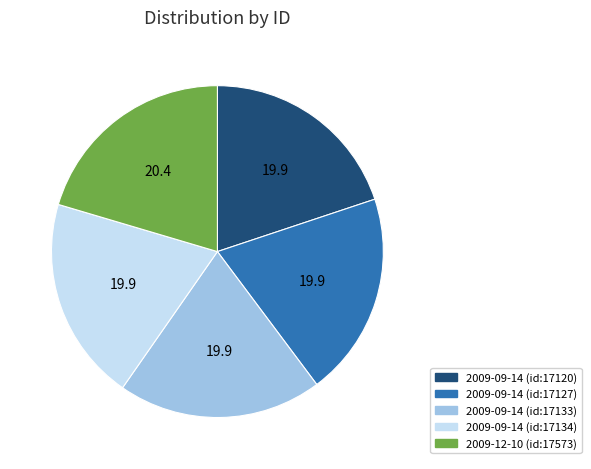

Which category has the biggest portion of the pie?

2009-12-10 (id:17573)